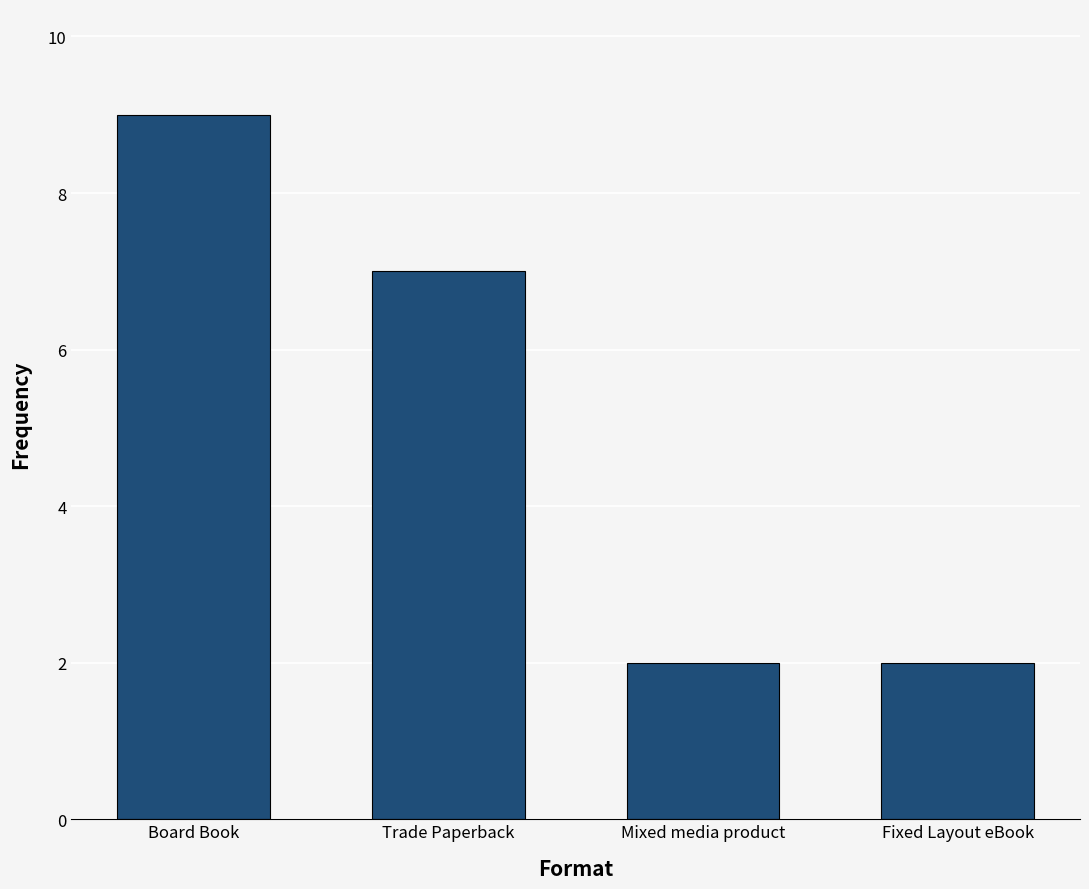

Where is the data nearest to the value 5?

Trade Paperback